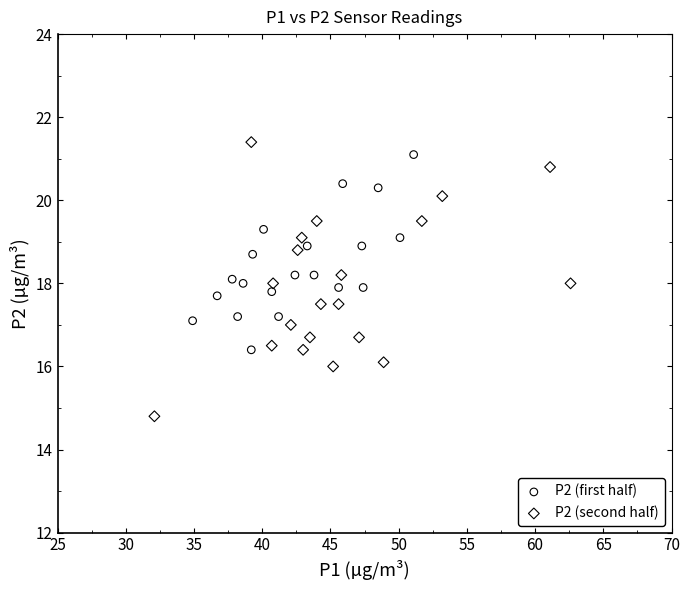

Which series has the widest spread of Y values?

P2 (second half)